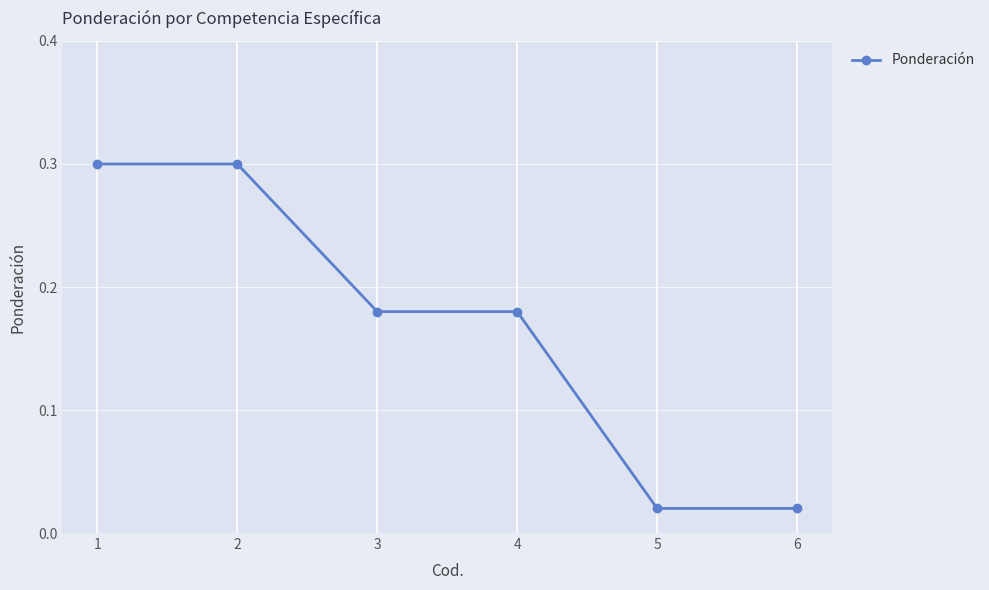

The chart shows a value of 0.3 at 2. True or false?

True